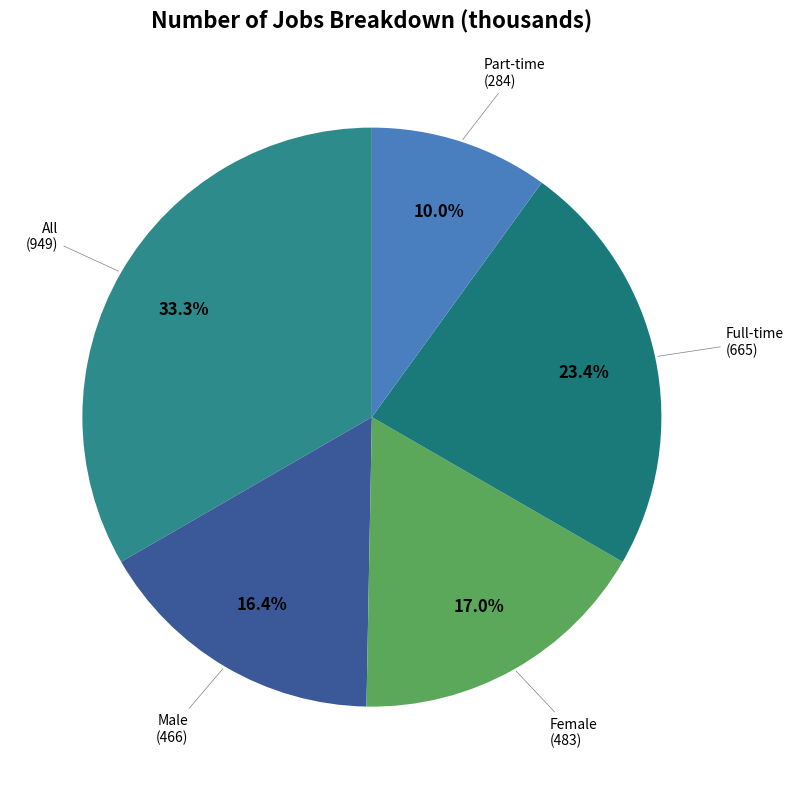

Is there any slice that represents more than half of the pie?

No